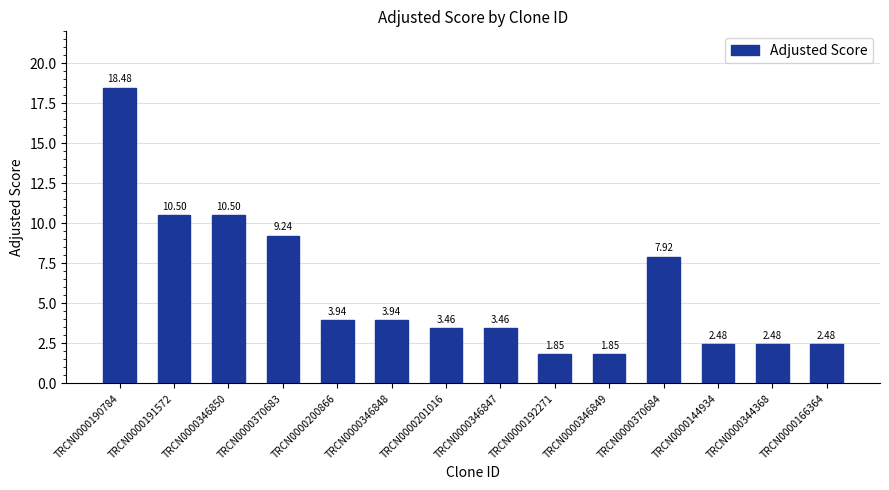

What is the sum of all values?

82.6